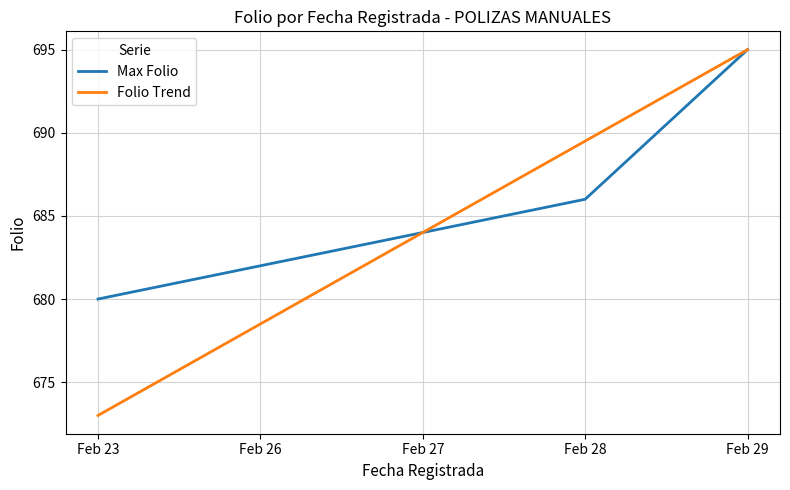

What is the maximum value shown in the chart?

695.0